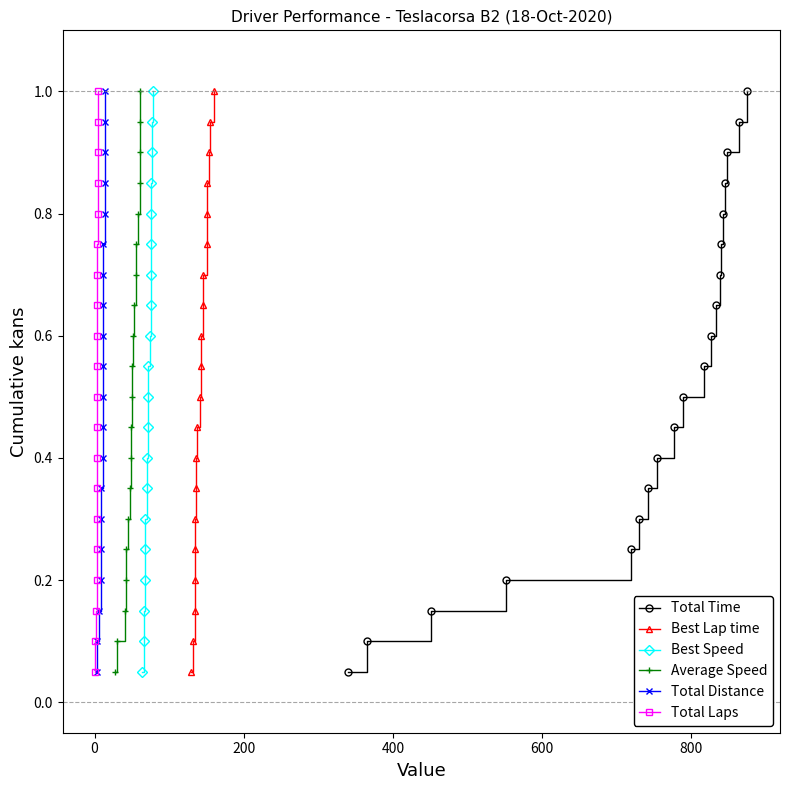

How many categories are shown in the chart?

20